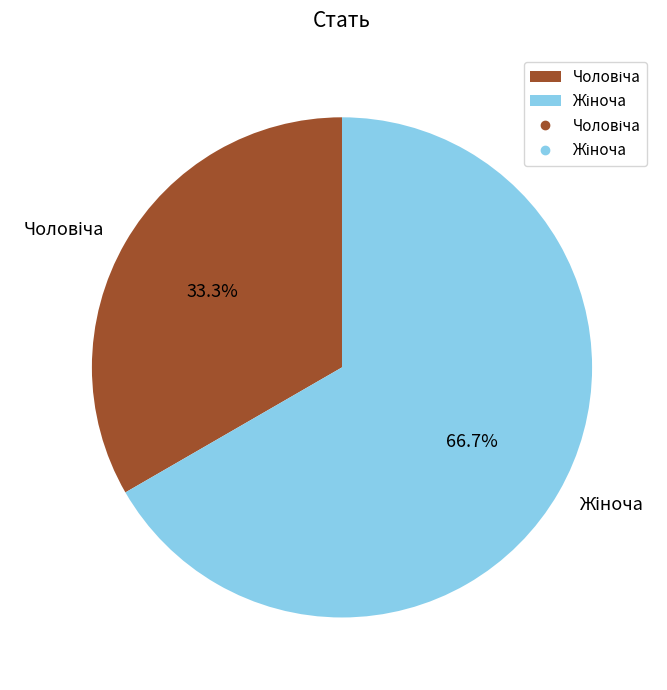

Count the number of slices in the pie.

2